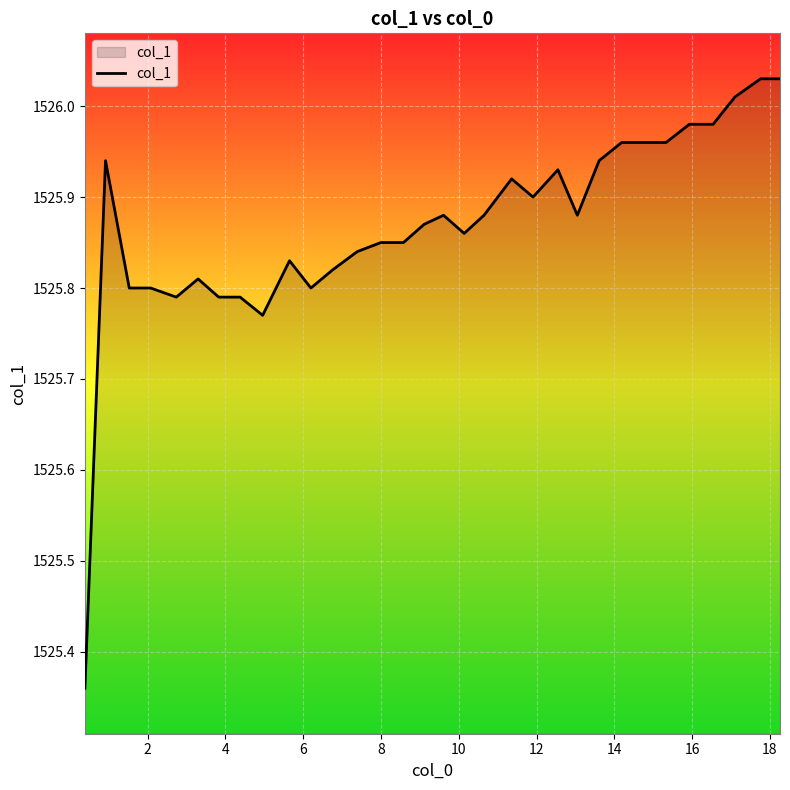

What is the difference between the maximum and minimum values?

0.7